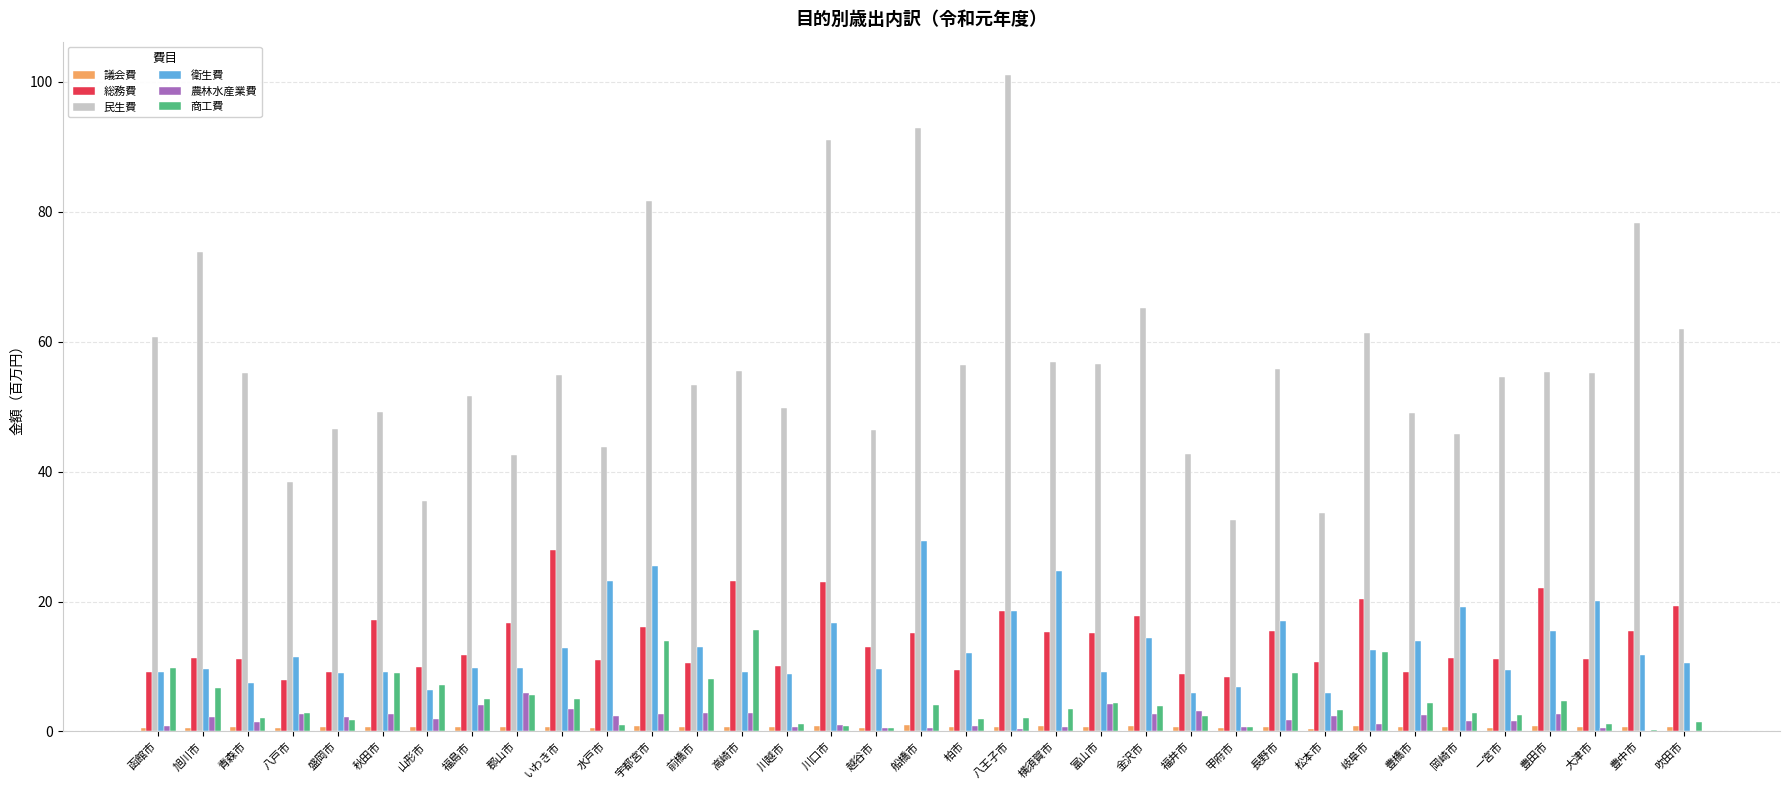

What is the maximum value shown in the chart?

101.1